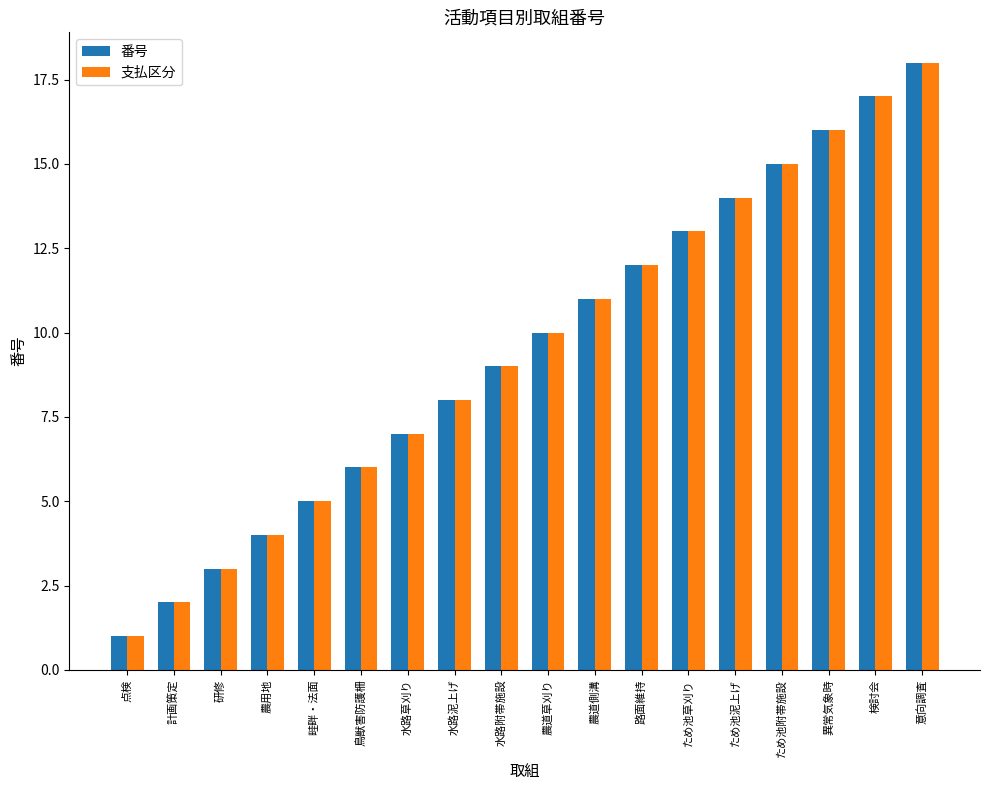

Does the chart contain any negative values?

No